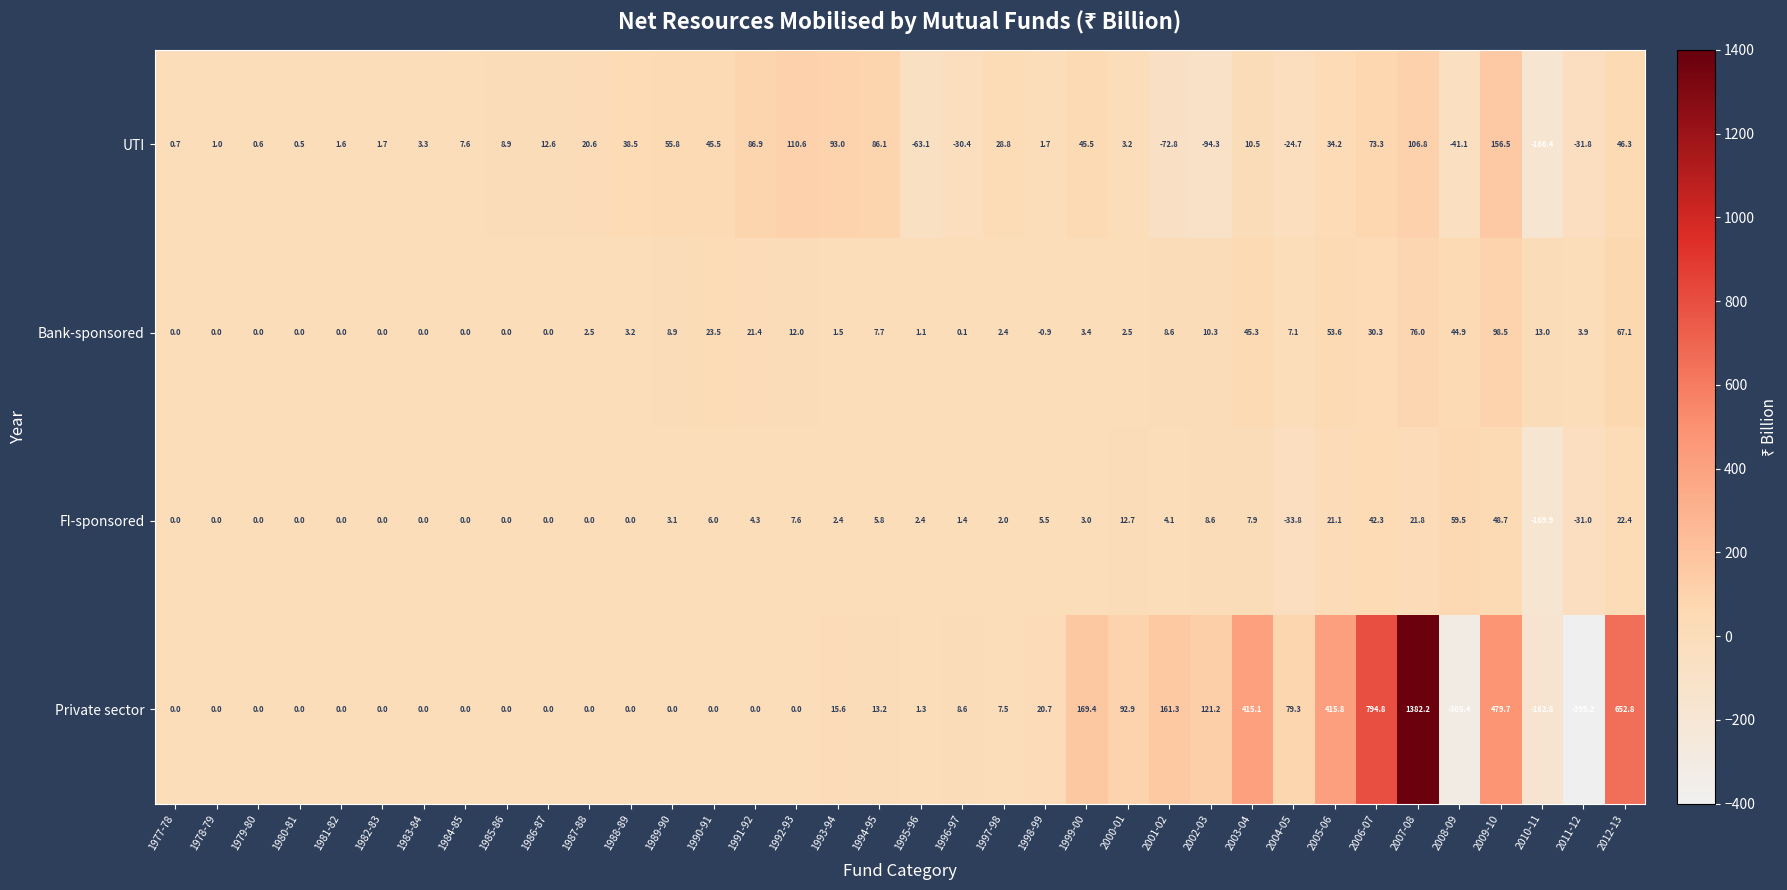

Which label corresponds to the largest value in the chart?

2007-08